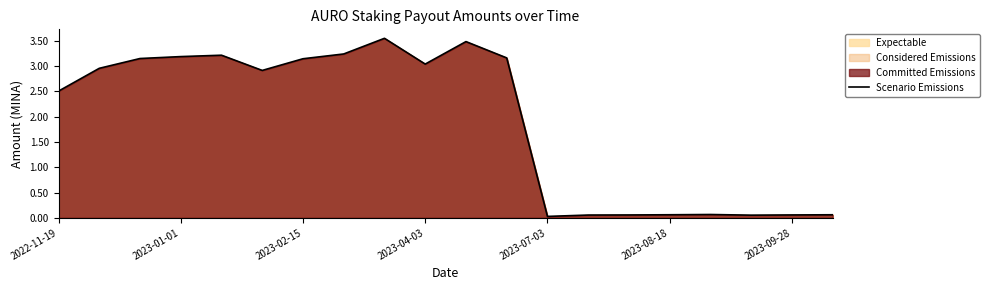

Where does the data first go above 2?

2022-11-19